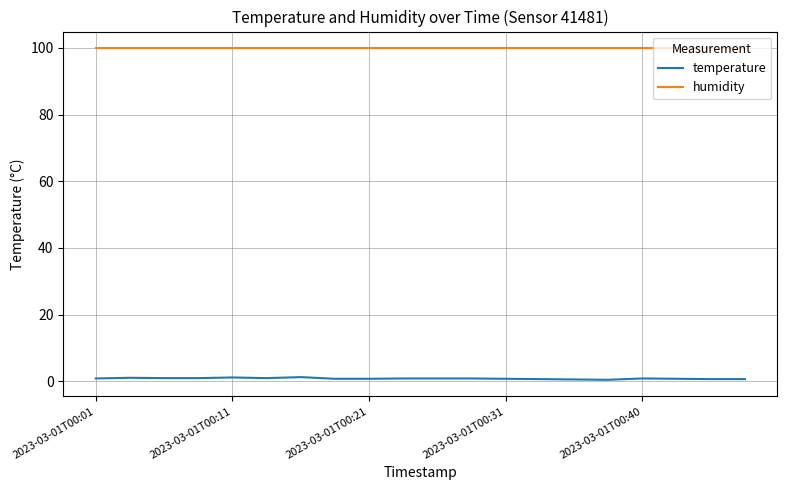

What is the maximum value shown in the chart?

99.9